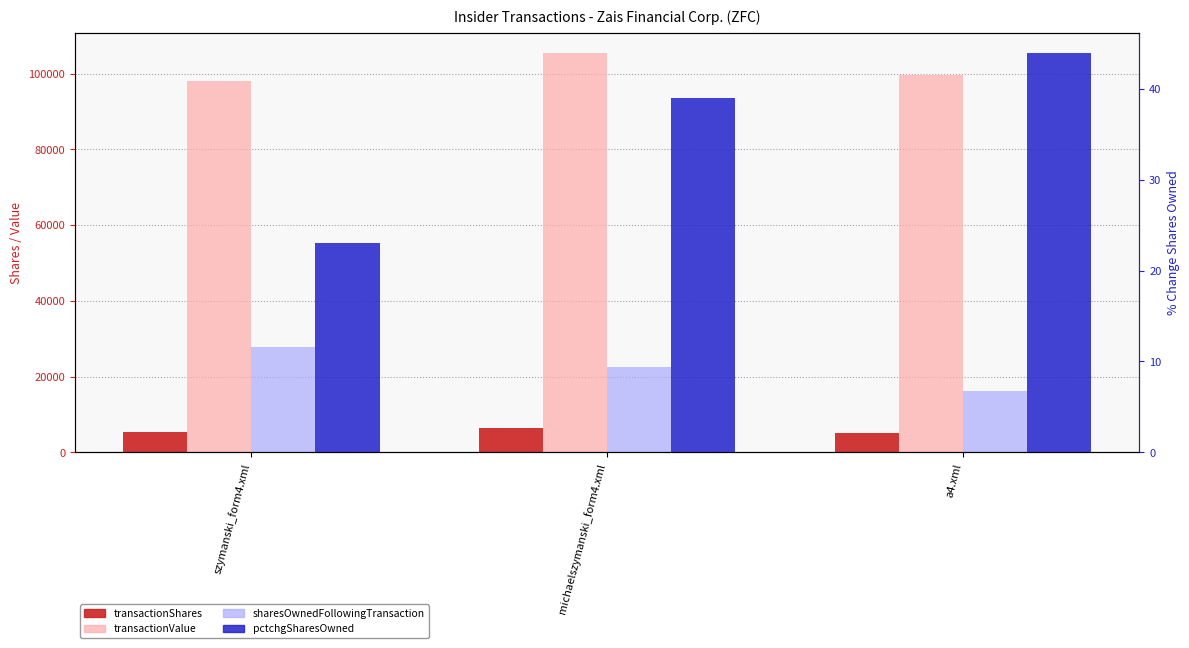

Which category has the highest value across all series?

michaelszymanski_form4.xml